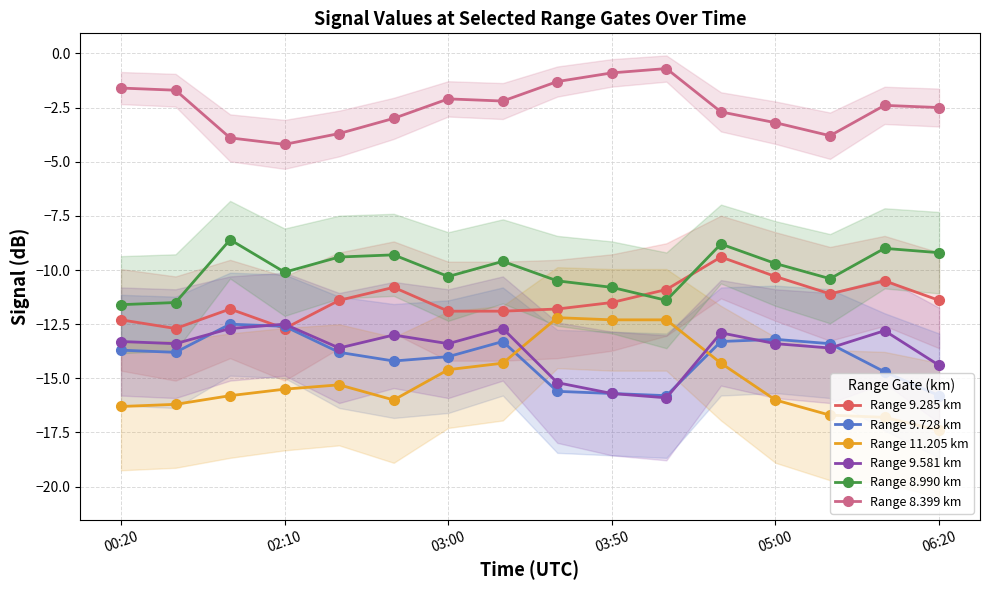

True or false: Range 9.728 km and Range 8.990 km cross at least once.

False